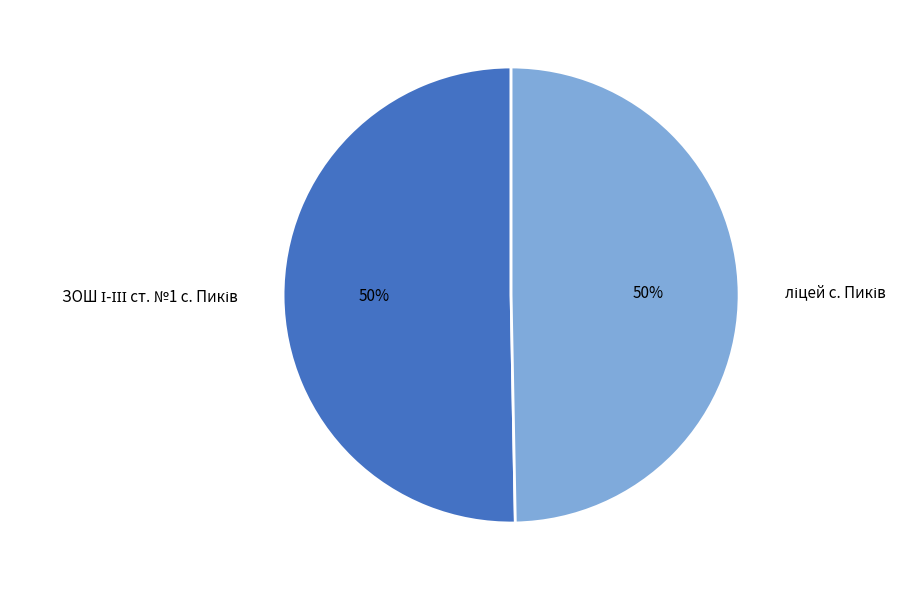

To the nearest percent, what is the average slice percentage?

50%